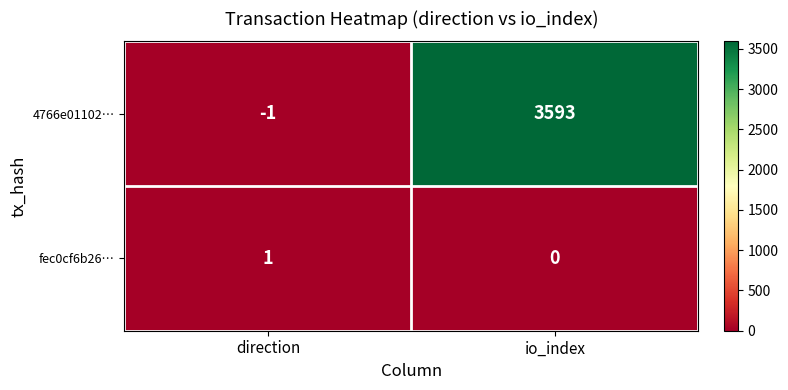

How many distinct data groups are displayed?

2